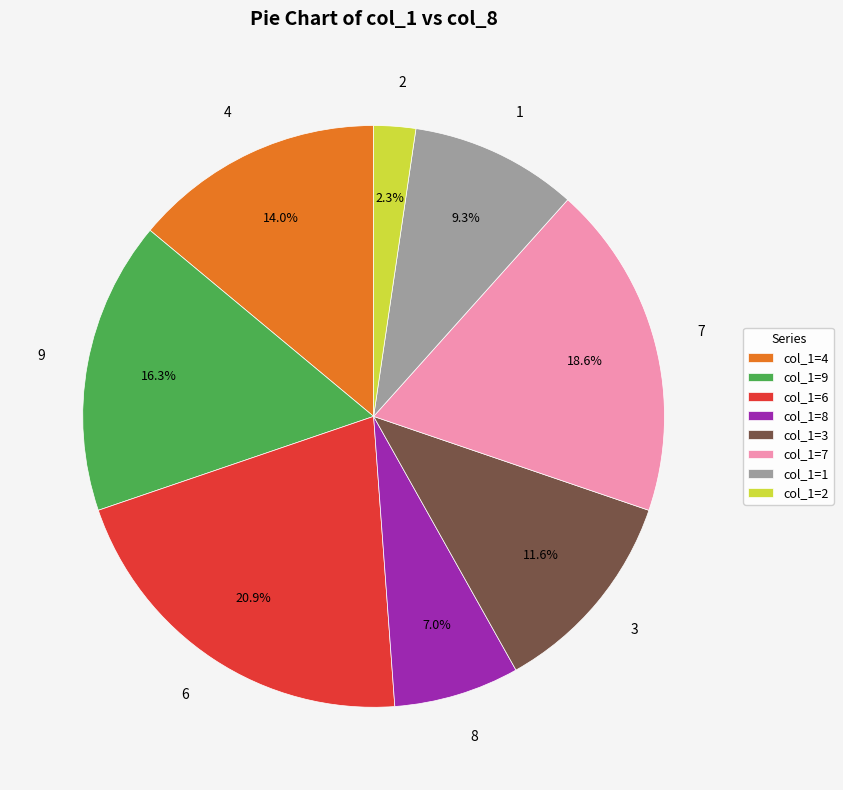

The 6 slice represents 21% of the pie. True or false?

True